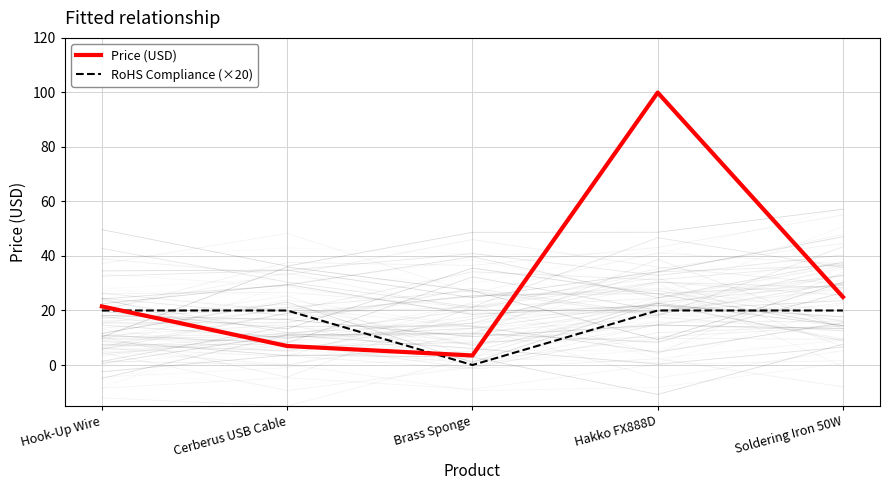

True or false: RoHS Compliance (×20) has more than 0 interior local peaks.

False